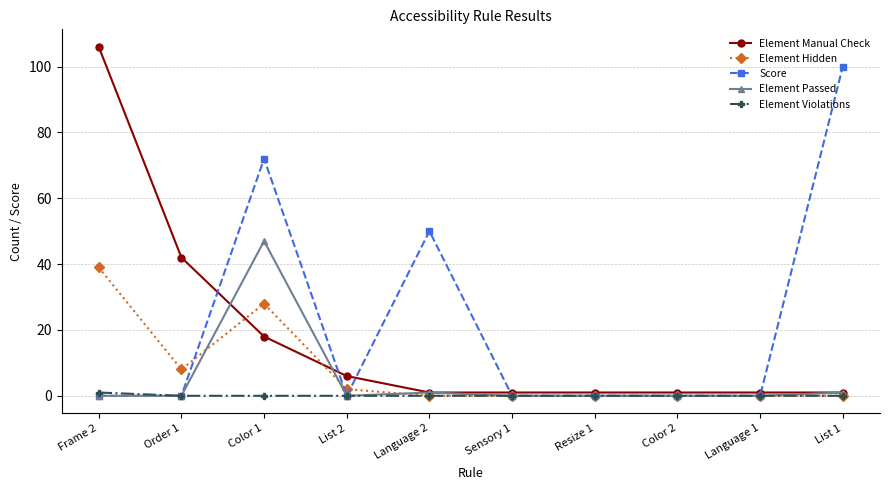

Which series has the widest spread of values?

Element Manual Check